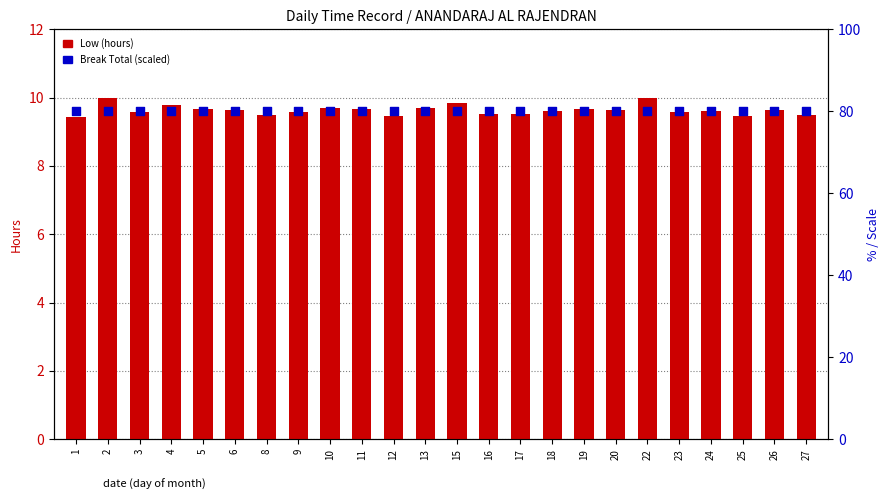

Is the value of Low (hours) at 19 greater than the value of Break Total (scaled) at 10?

No